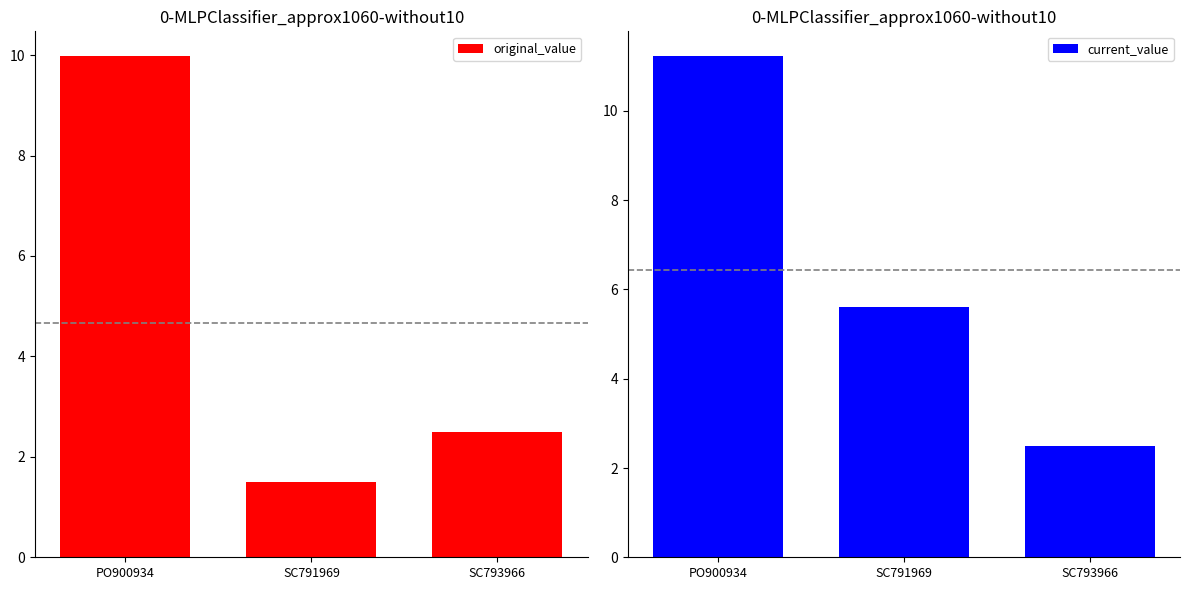

Is it true that original_value equals 15000.0 at SC791969?

True